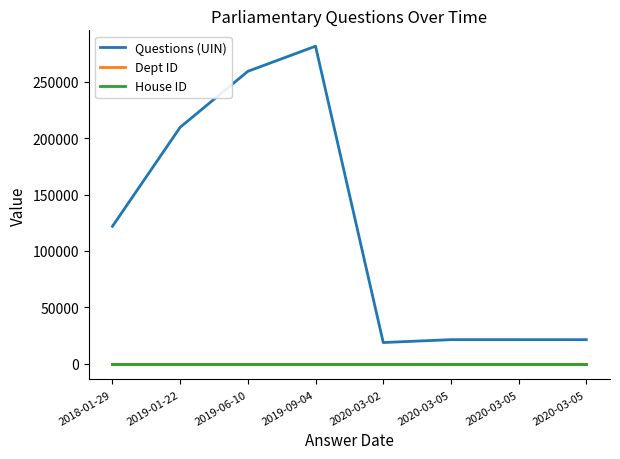

Is the value of House ID at 2019-01-22 greater than the value of Questions (UIN) at 2020-03-05?

No